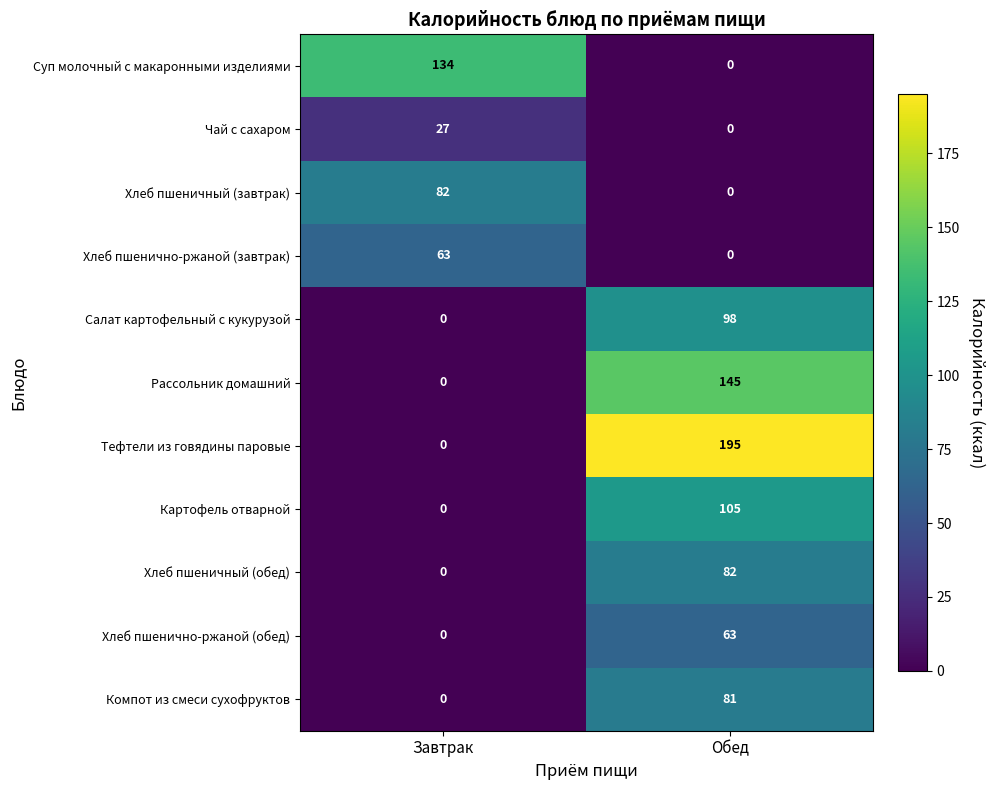

List the labels in order of Компот из смеси сухофруктов value, largest first.

Обед, Завтрак